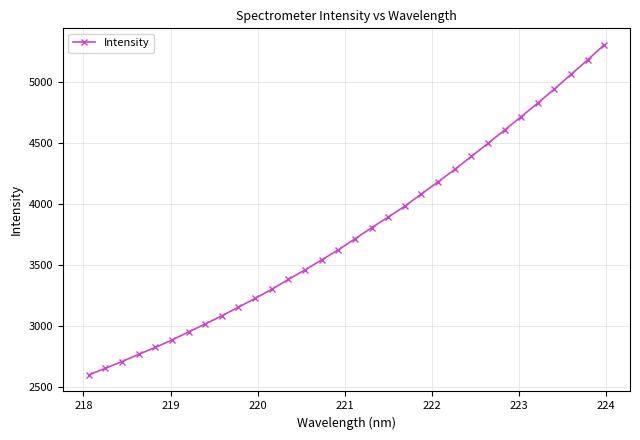

What is the minimum value shown in the chart?

2596.8